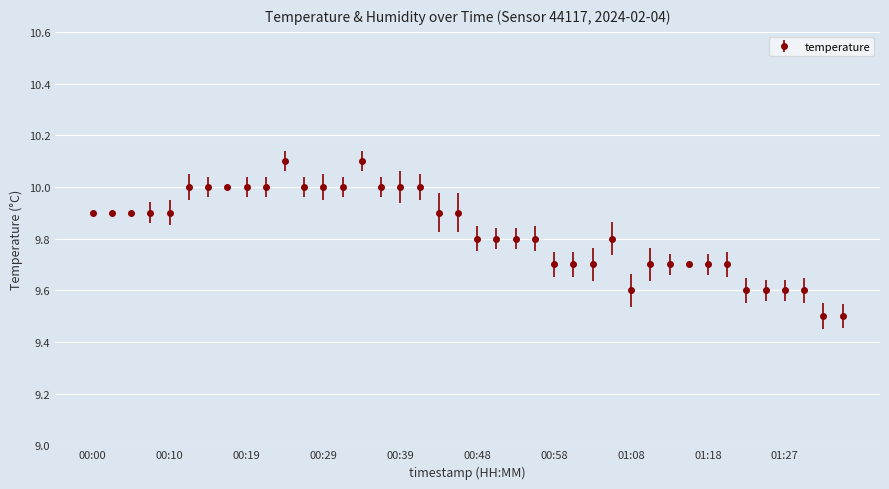

True or false: there are more than 2 points higher than both neighbors.

True